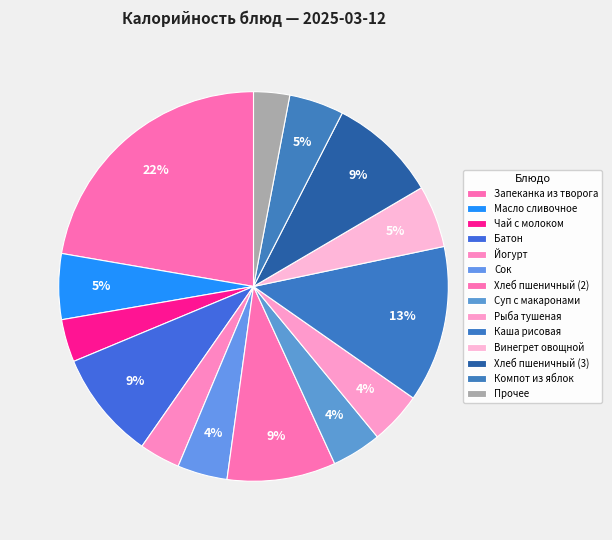

Count the number of slices in the pie.

14